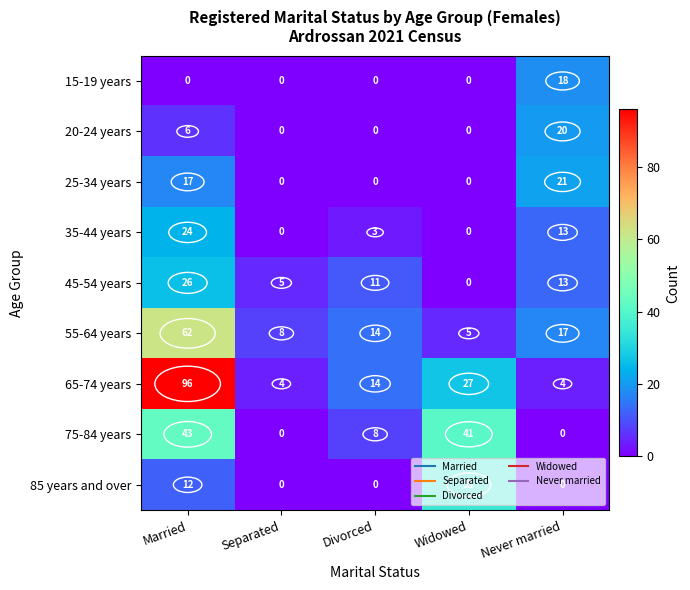

What is the total value across all series at Divorced?

50